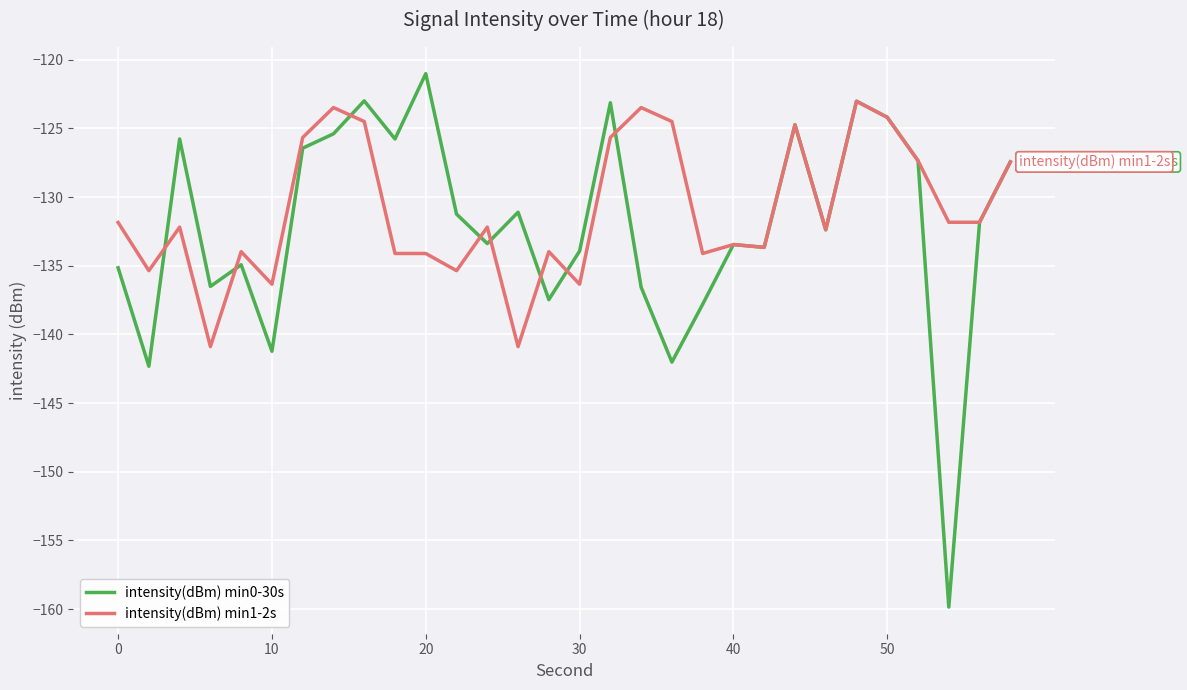

Which series has the largest range (max minus min)?

intensity(dBm) min0-30s